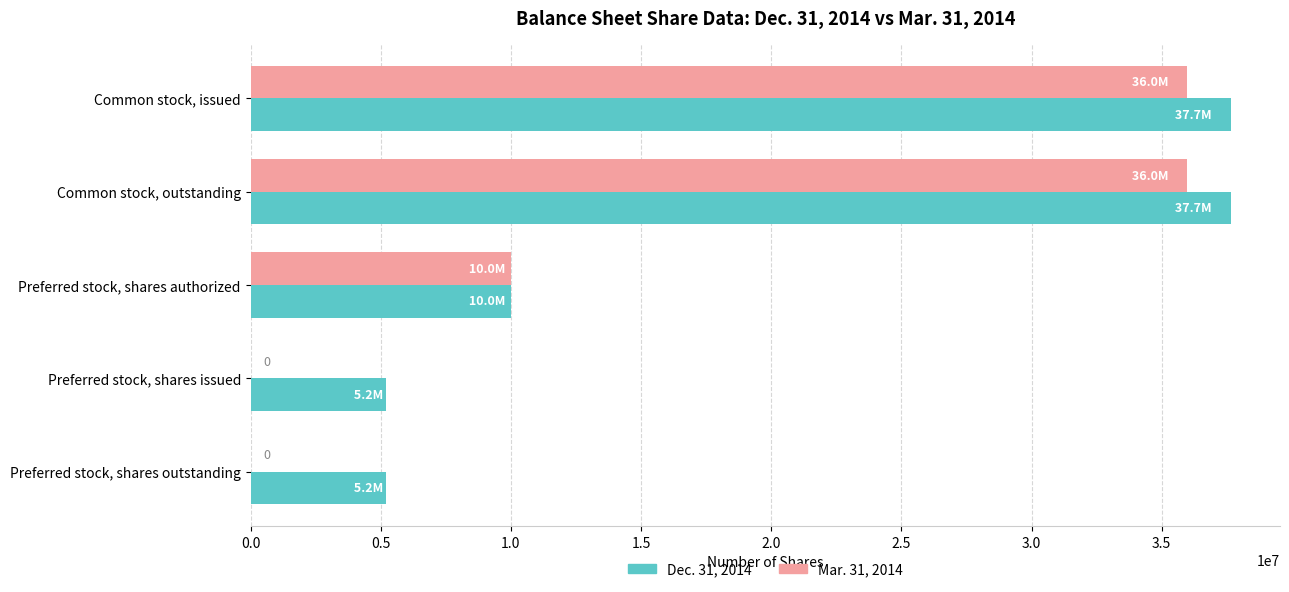

The Dec. 31, 2014 series shows 66309805 at Common stock, outstanding. True or false?

False